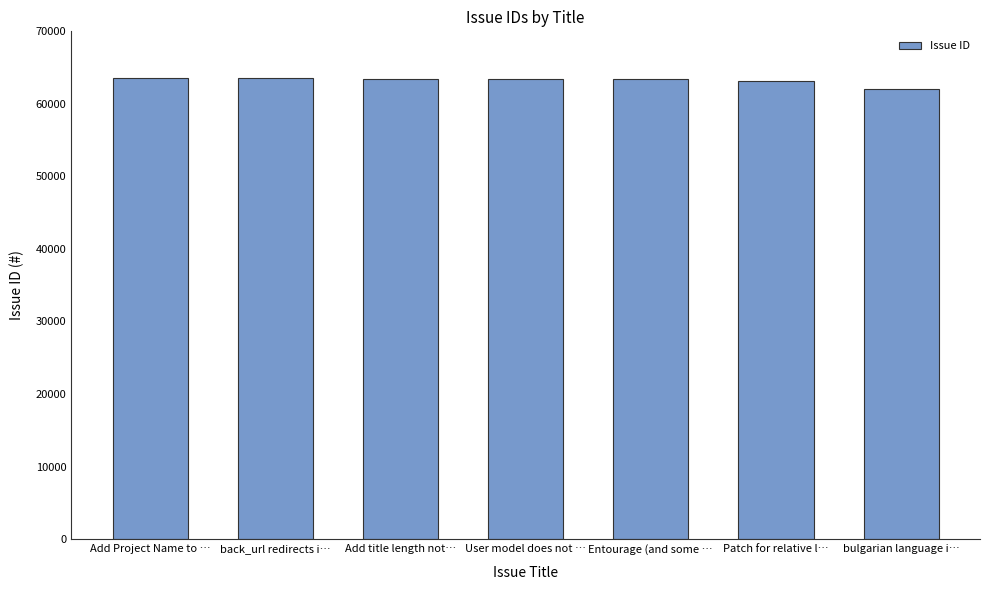

What is the greatest value displayed?

63504